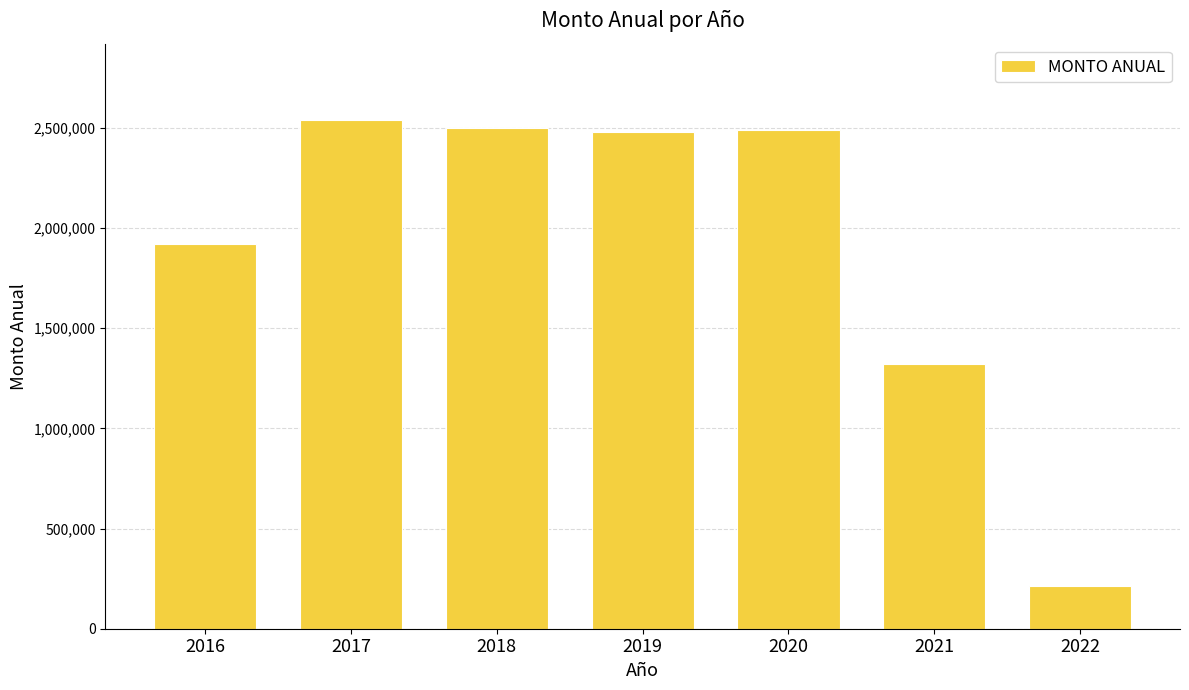

What is the value of the 3rd bar from the left?

2498400